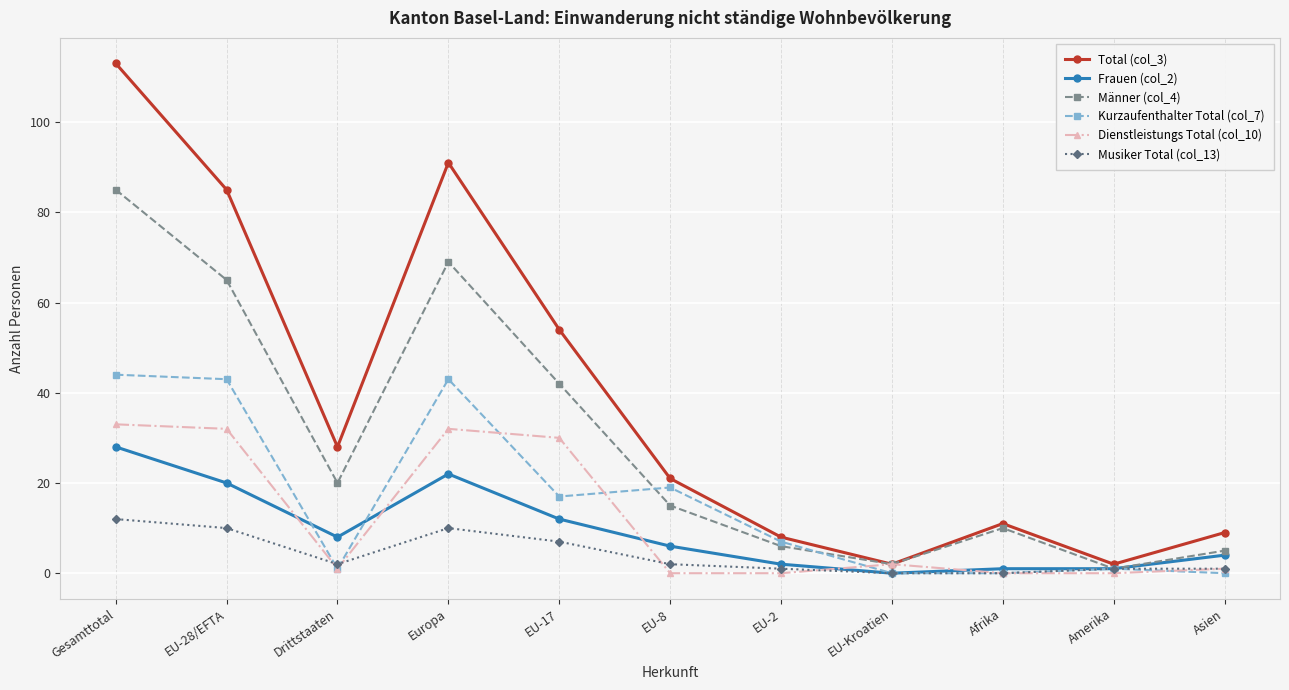

What is the sum of all Kurzaufenthalter Total (col_7) values?

175